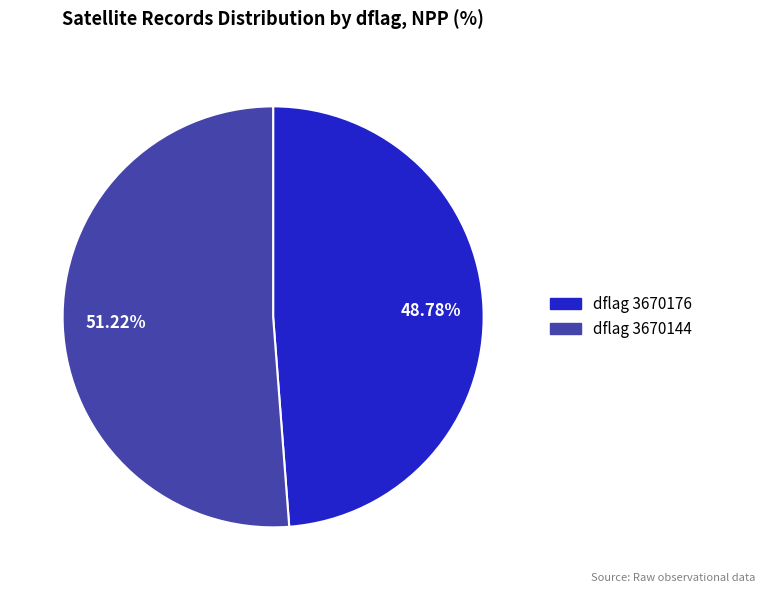

Is there any slice that represents more than half of the pie?

Yes